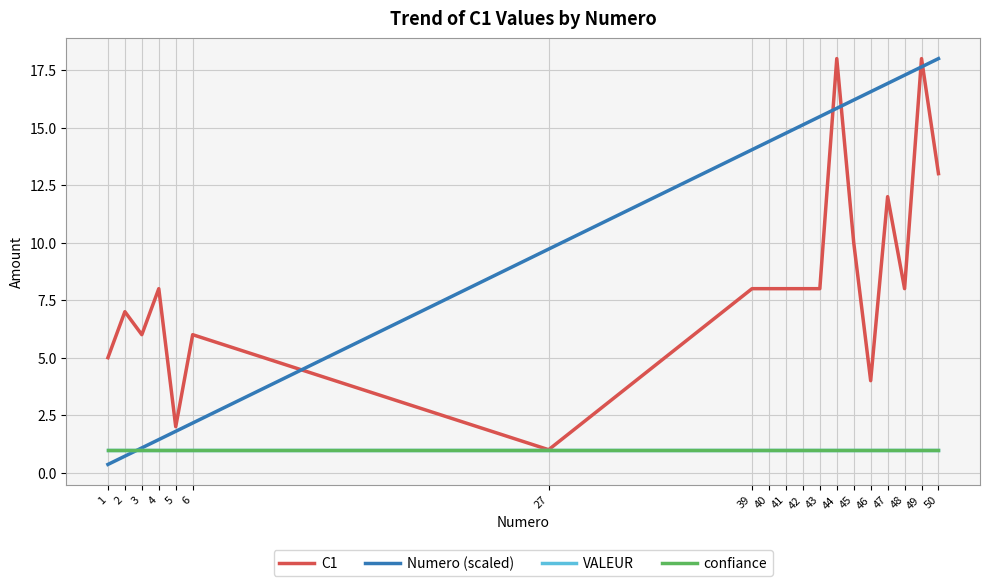

How many lines are shown in the chart?

4